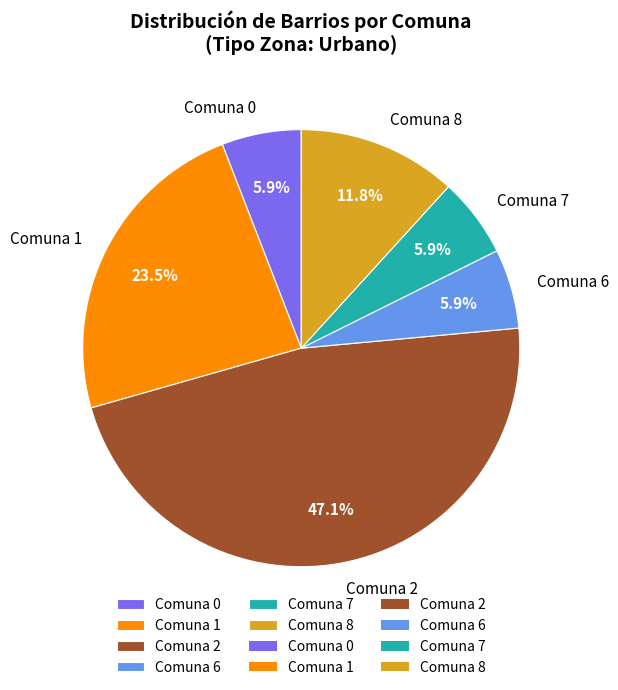

Does Comuna 7 account for over 50% of the chart?

No